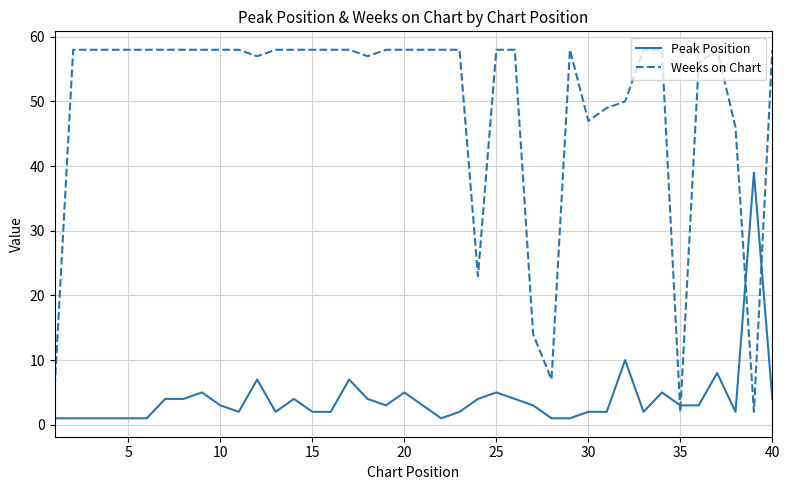

What is the difference between the maximum and minimum values in the Peak Position series?

38